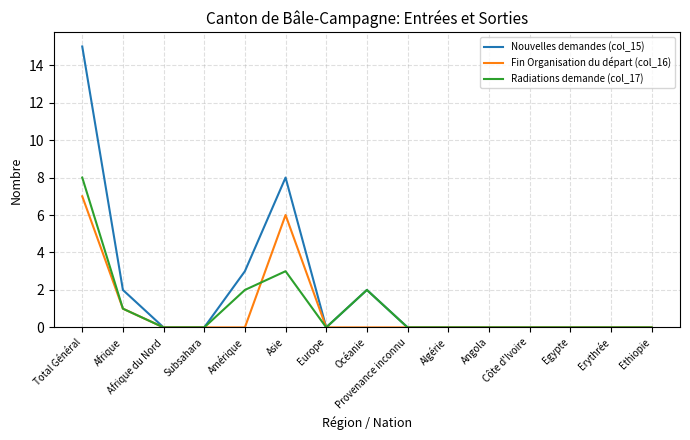

At which category is the sum across all series the highest?

Total Général